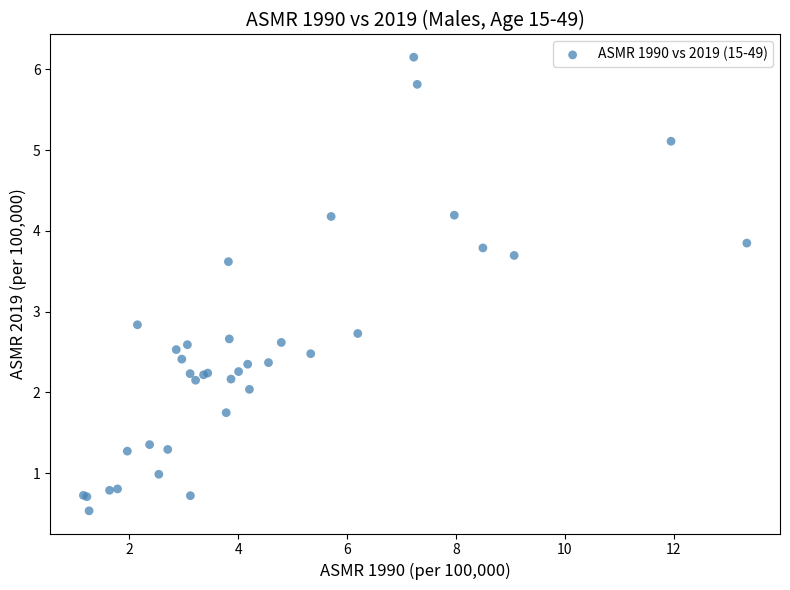

What Y value in the scatter plot is closest to 3?

2.8